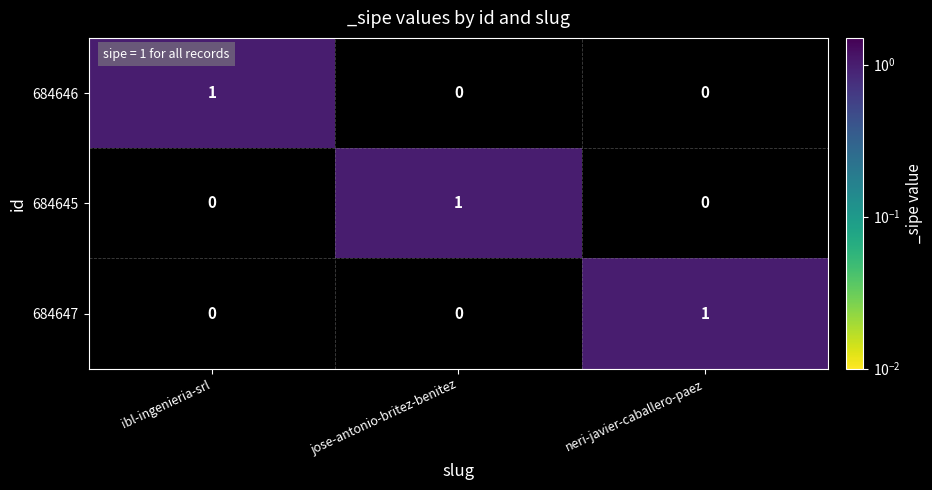

How many categories are shown in the chart?

3